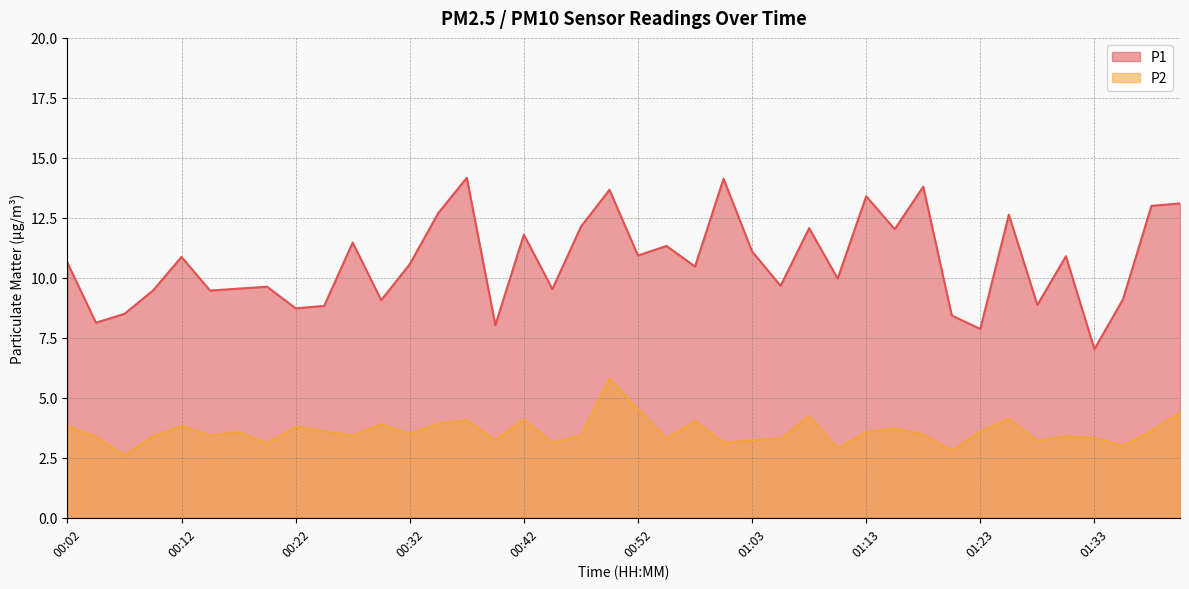

Which category has the lowest value in the P1 series?

01:33